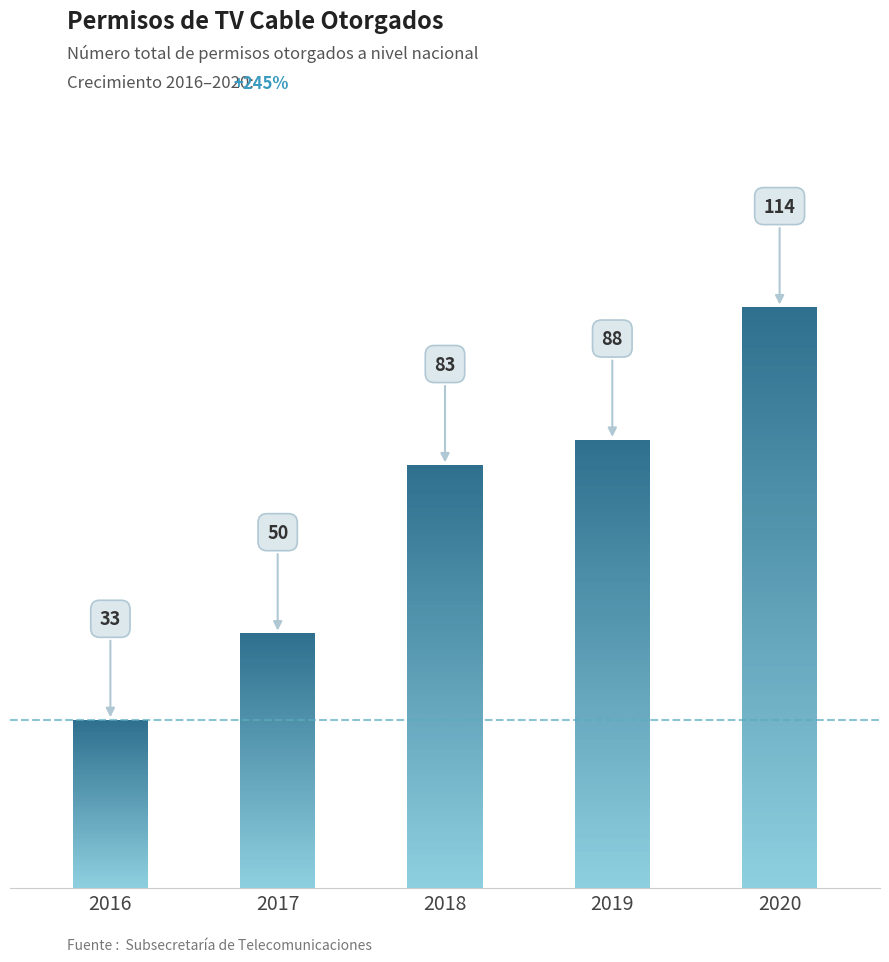

How many bars are there in total?

5